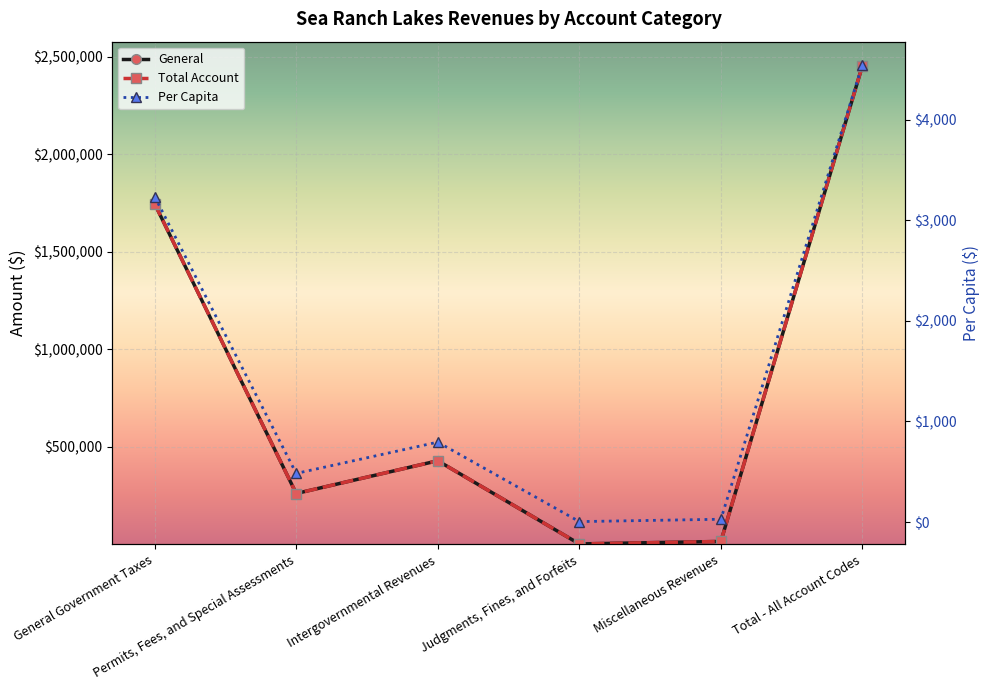

Rank the categories by Total Account value from highest to lowest.

Total - All Account Codes, General Government Taxes, Intergovernmental Revenues, Permits, Fees, and Special Assessments, Miscellaneous Revenues, Judgments, Fines, and Forfeits